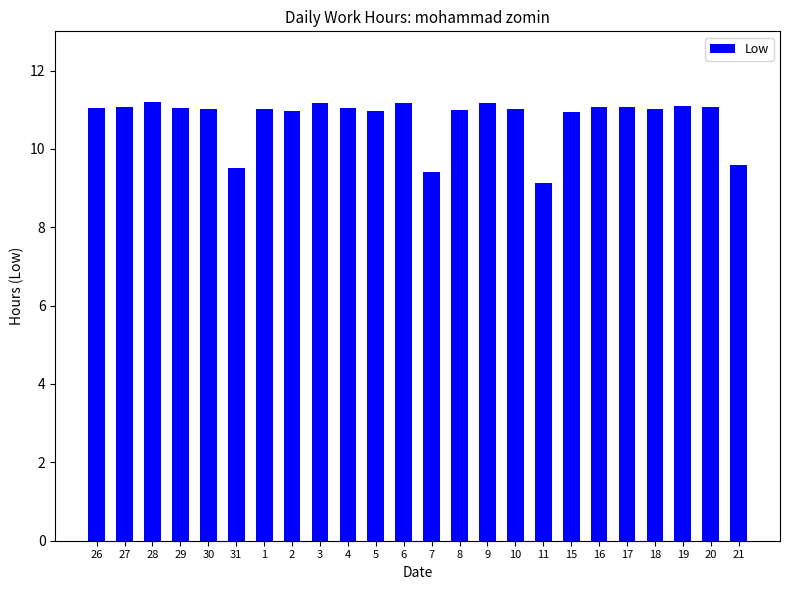

What is the difference between the maximum and minimum values?

2.1